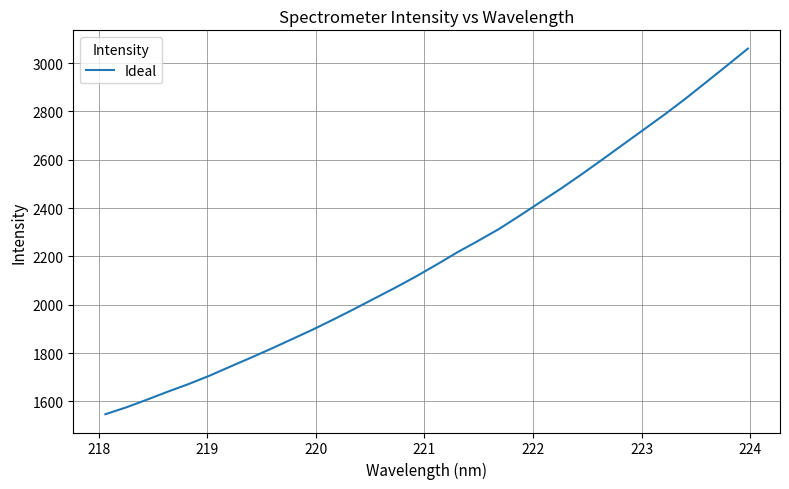

What is the difference between the maximum and minimum values?

1512.9